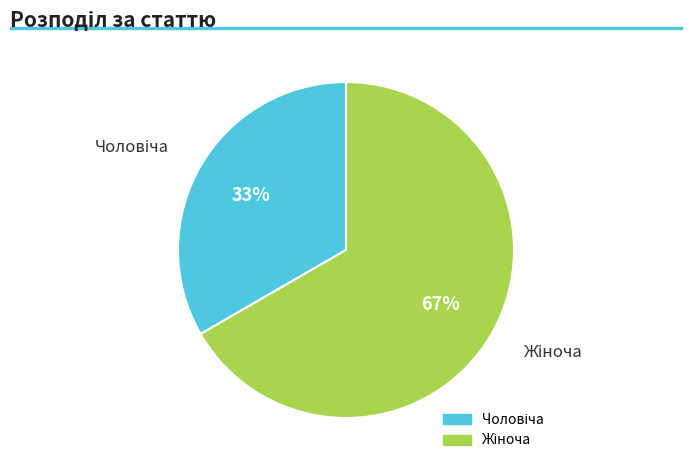

Is there any slice that represents more than half of the pie?

Yes